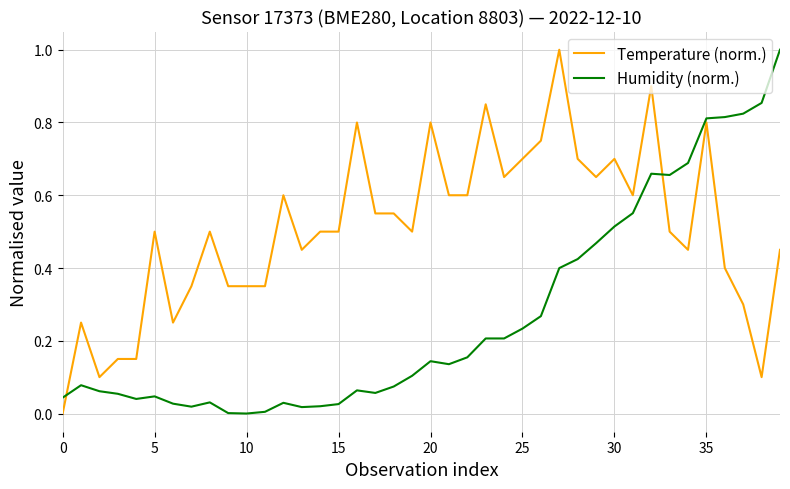

True or false: Humidity (norm.) and Temperature (norm.) intersect in this chart.

True